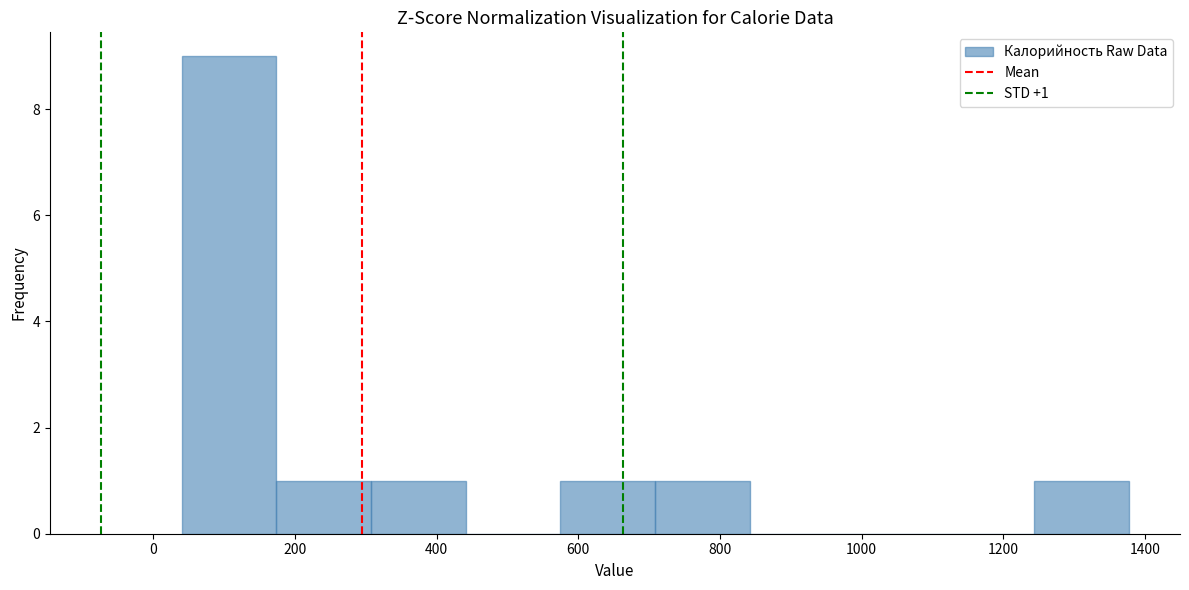

Over which range of the x-axis is the bar tallest?

40 to 180